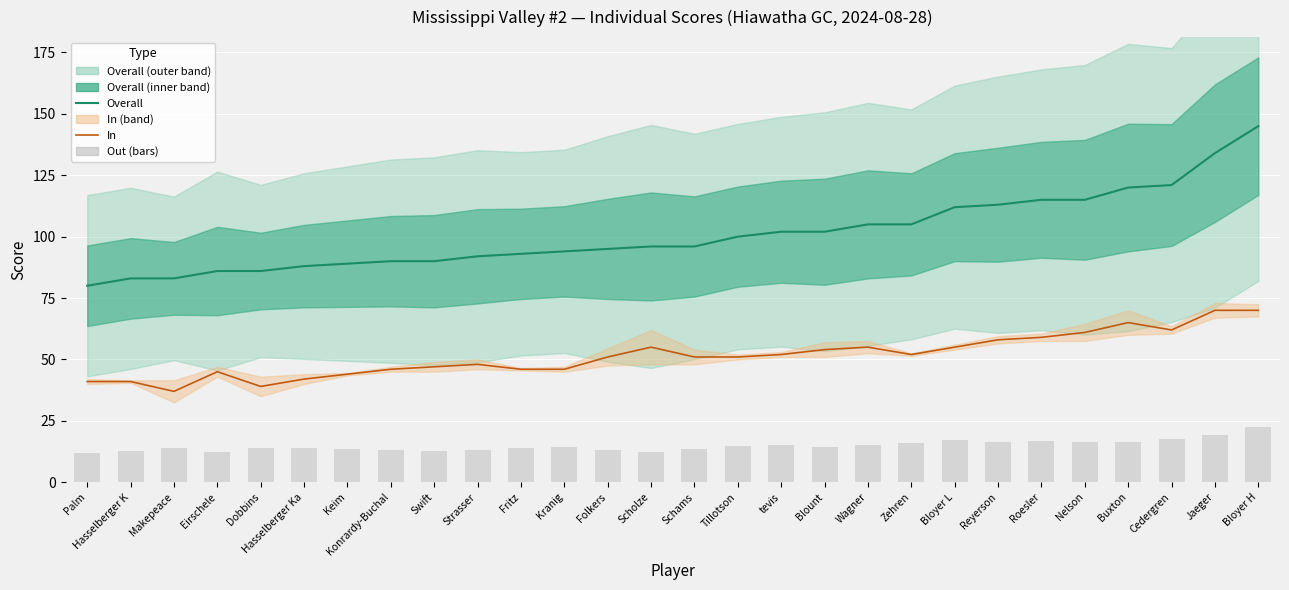

List the series in order of their peak value, highest first.

Overall, In, Out (bars)